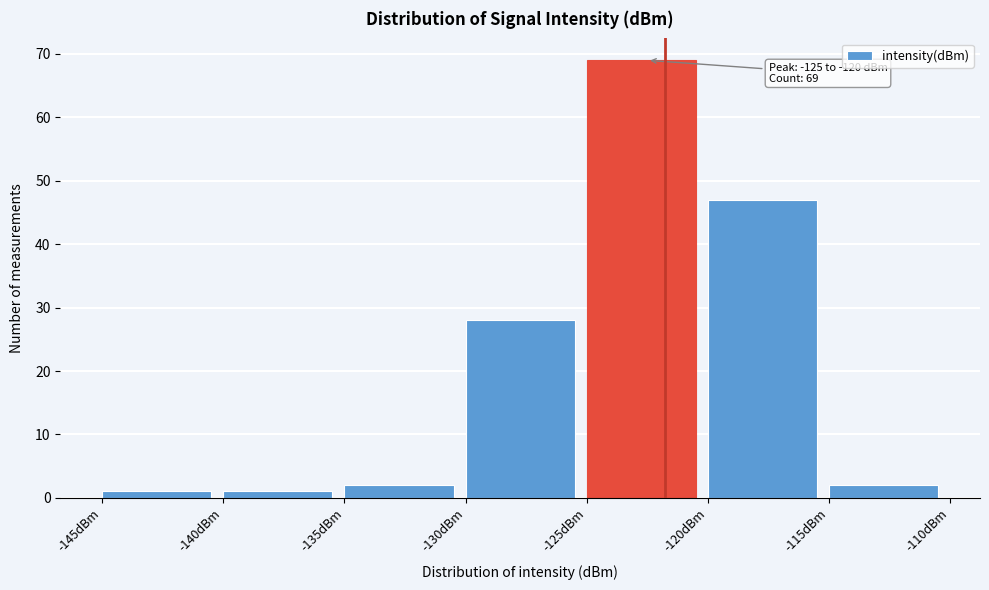

Which range on the x-axis has the tallest bar?

-125 to -120